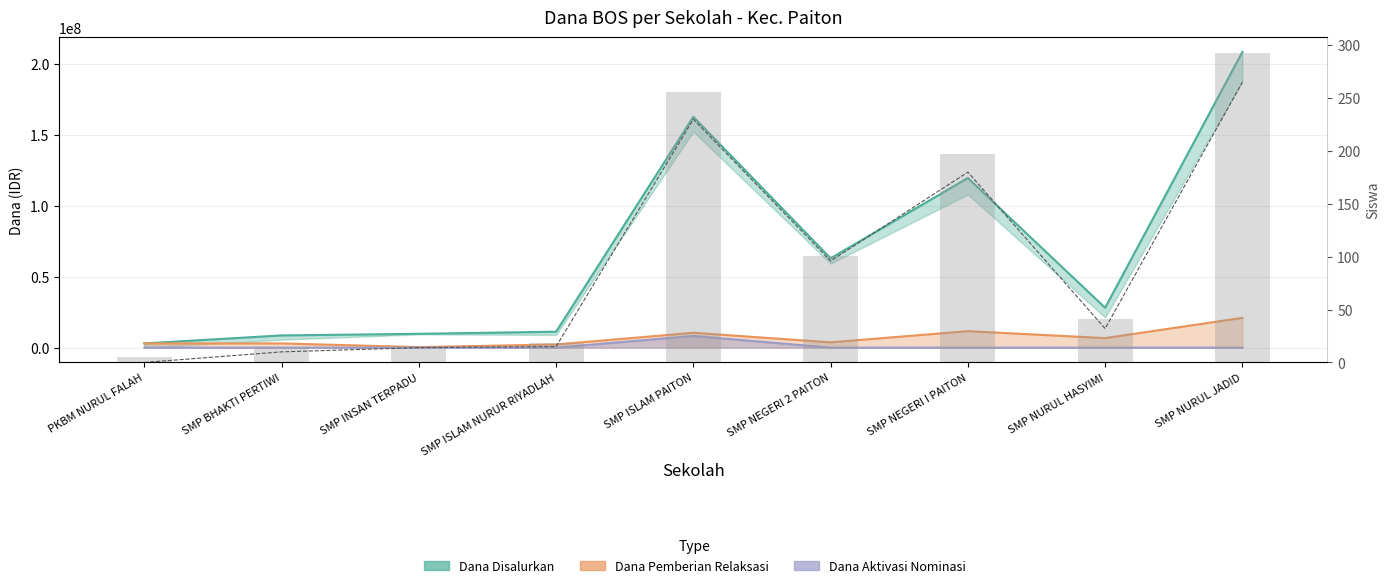

Is it true that Siswa Pemberian equals 265 at SMP NURUL JADID?

True